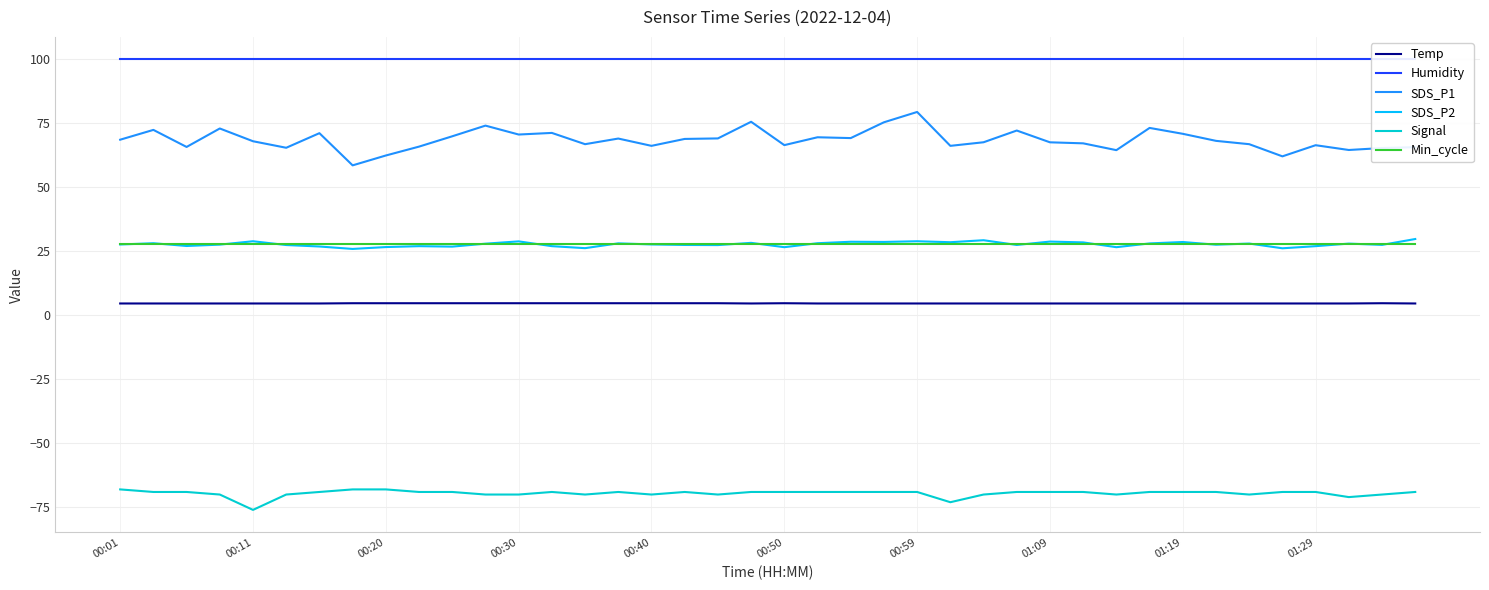

Rank the series by their maximum value, from lowest to highest.

Signal, Temp, Min_cycle, SDS_P2, SDS_P1, Humidity